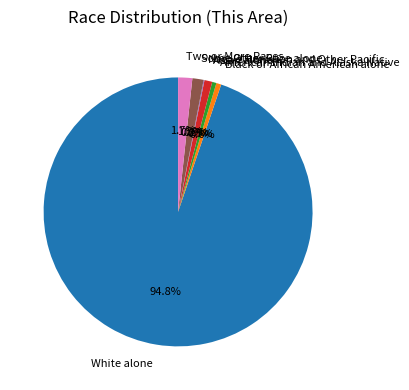

Approximately how many times larger is the value at Two or More Races compared to American Indian and Alaska Native?

3.3